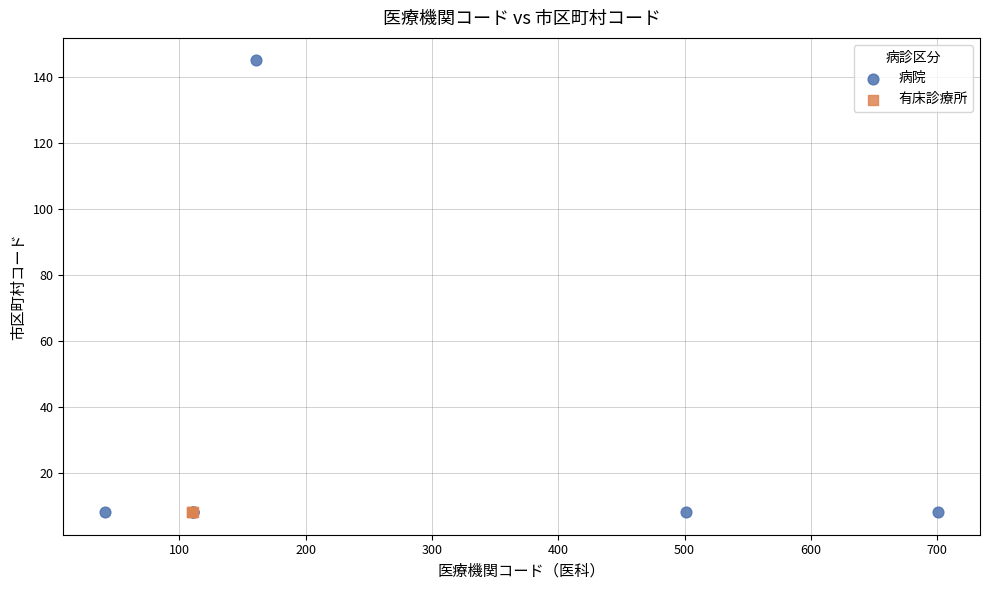

What are all the series names shown in the legend?

病院, 有床診療所